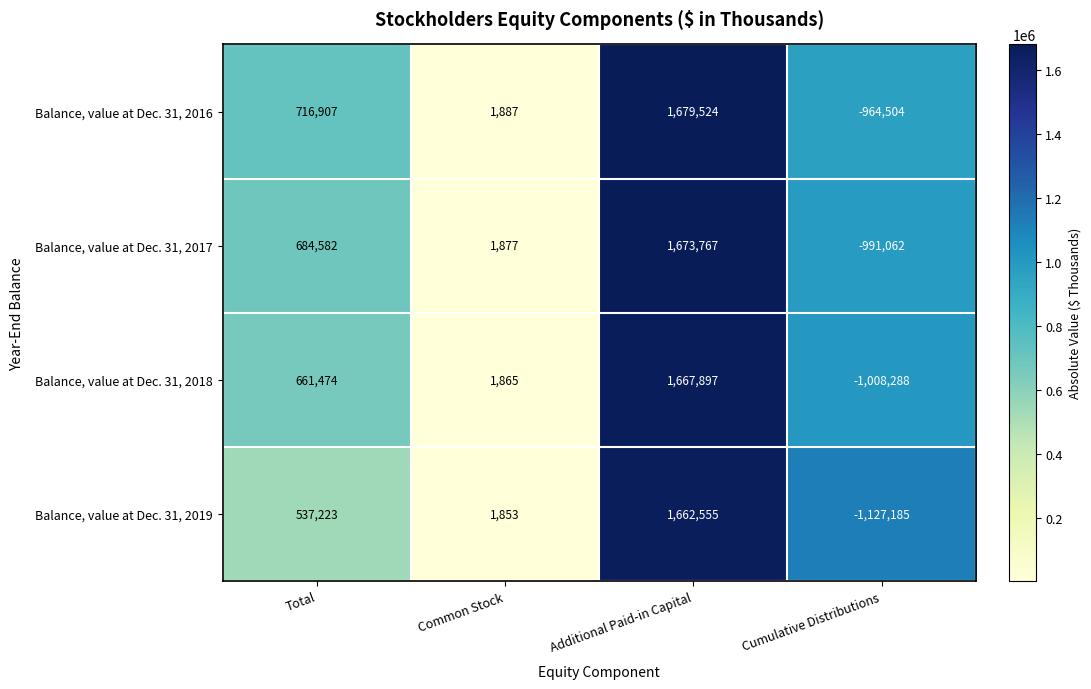

Count the Balance, value at Dec. 31, 2017 values in the range 1877 to 1673767.

3